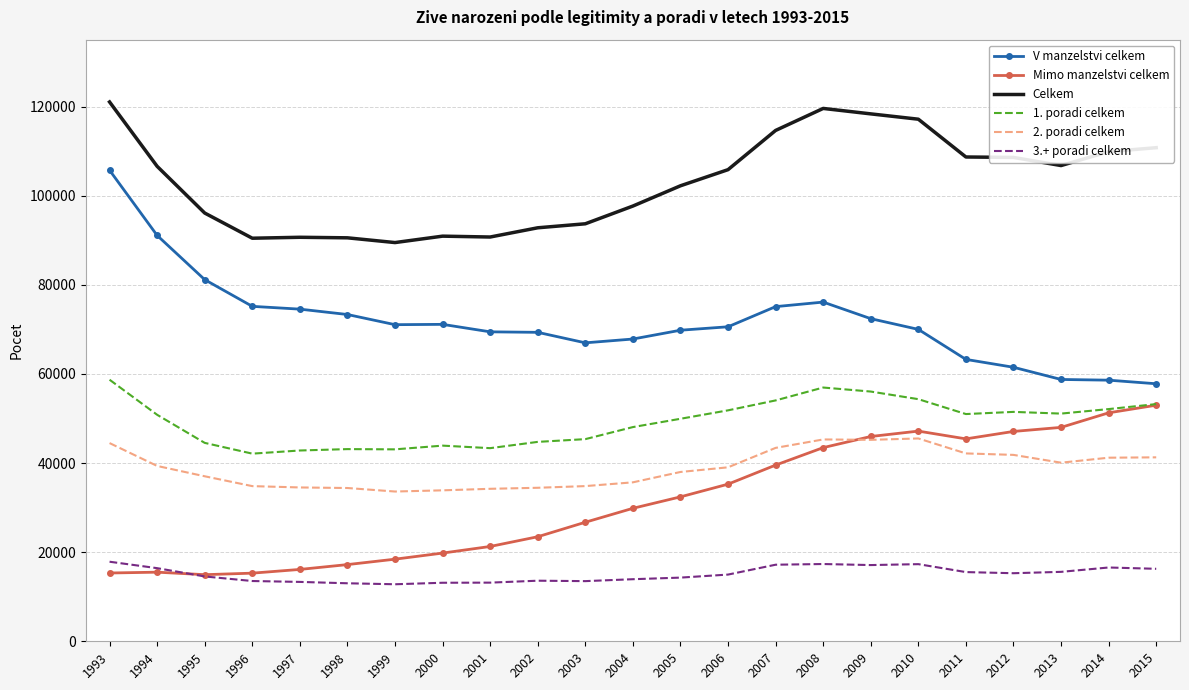

The value of Celkem at 2011 is 143747. True or false?

False